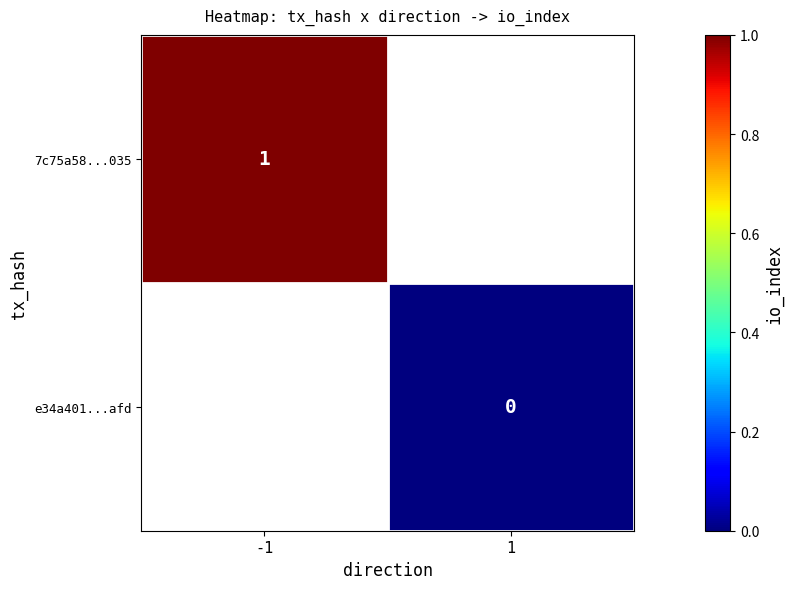

Is the value of 7c75a58...035 at -1 greater than the value of e34a401...afd at 1?

Yes